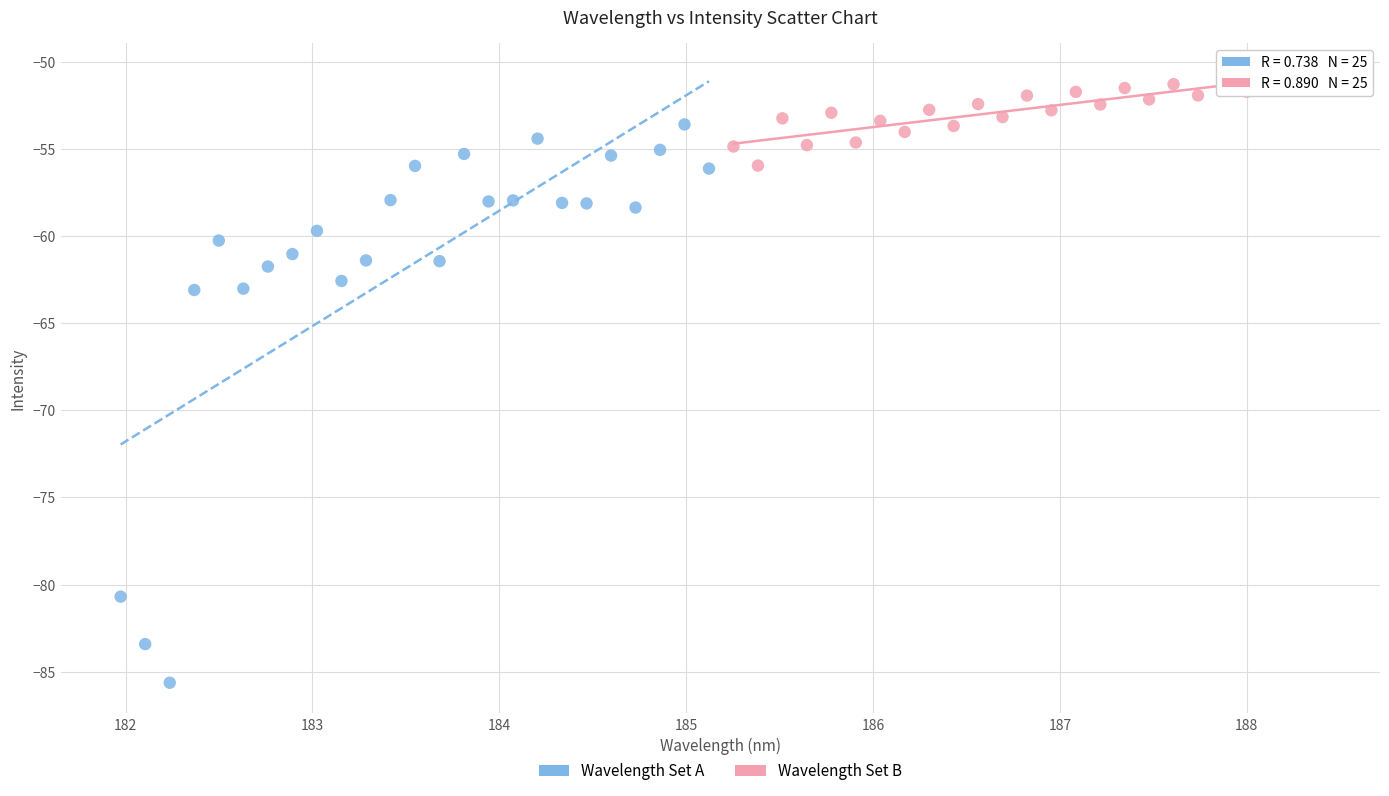

Which series contains the highest Y value?

Wavelength Set B